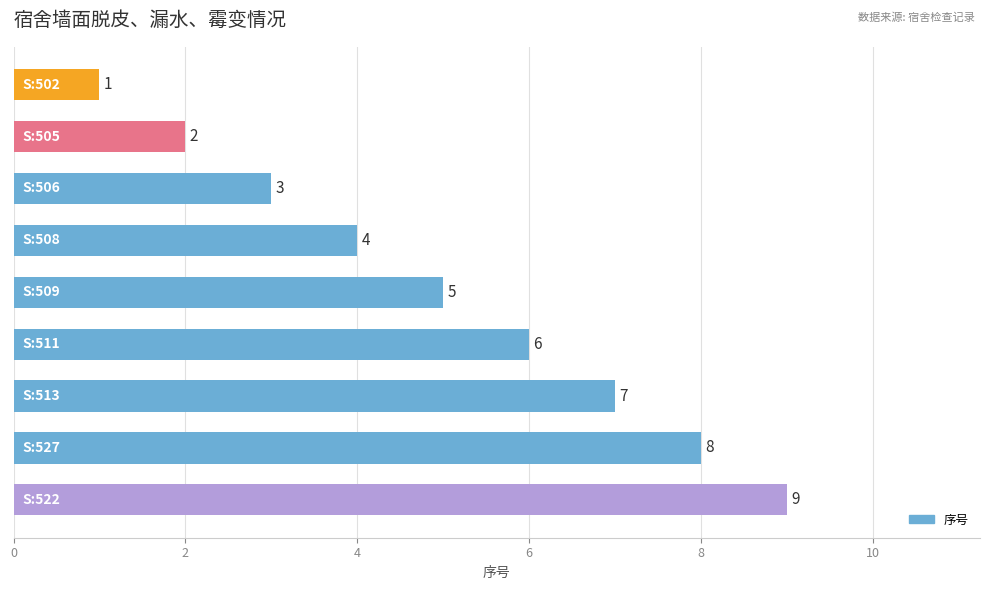

What is the sum of all values?

45